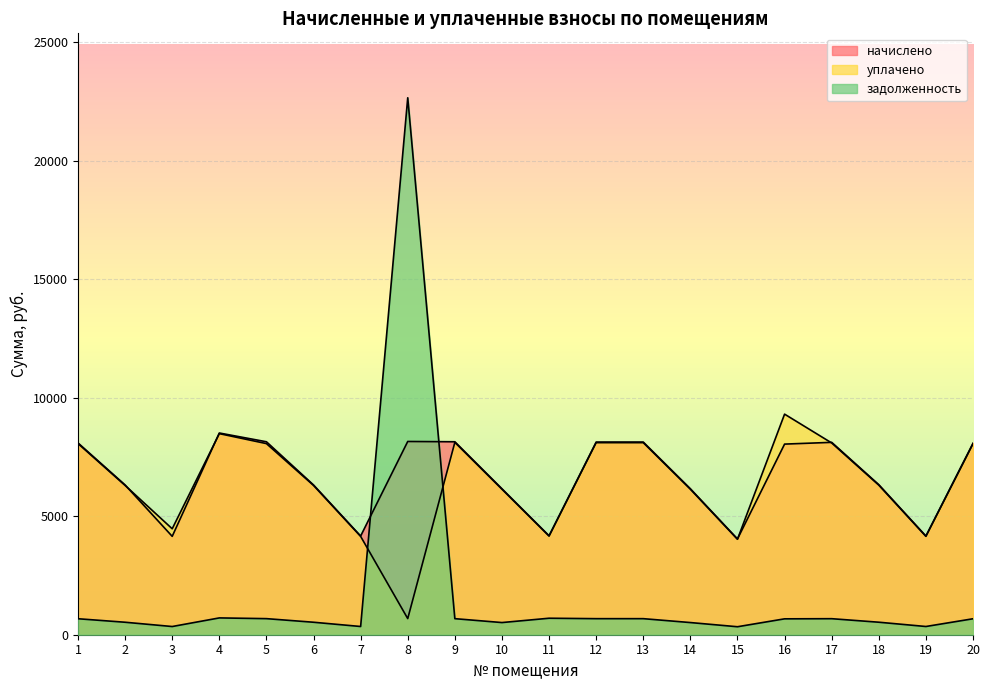

At which category is the sum across all series the highest?

8